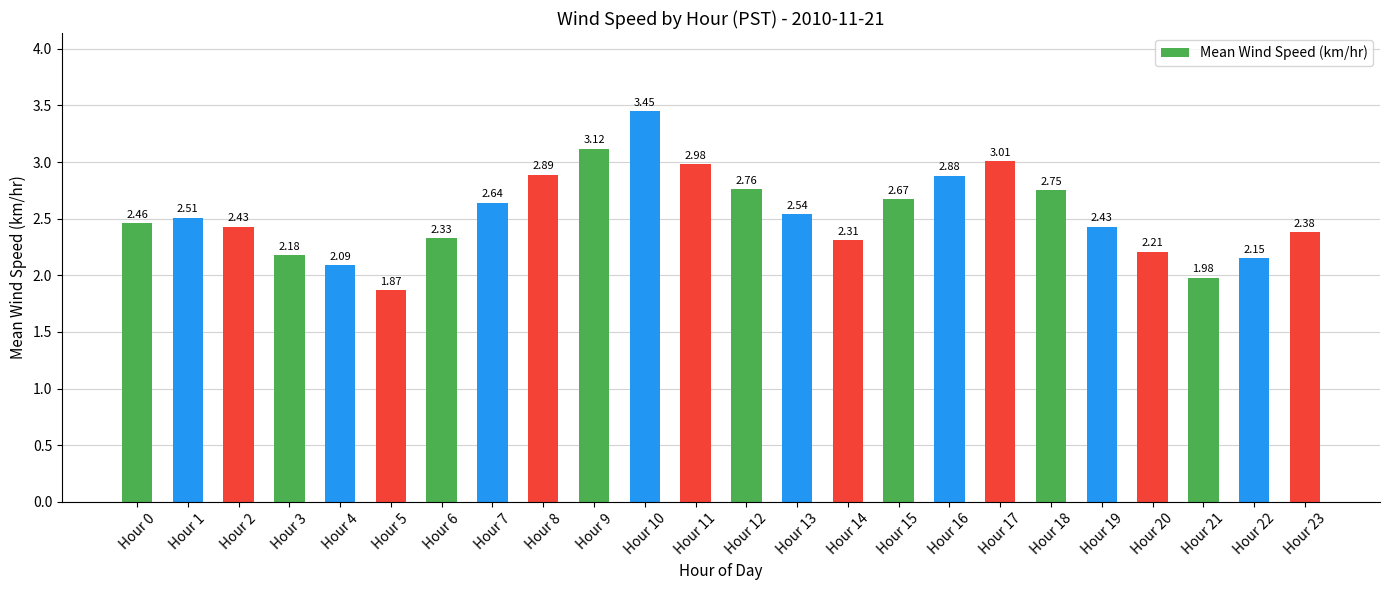

Count the number of values greater than 2.

22